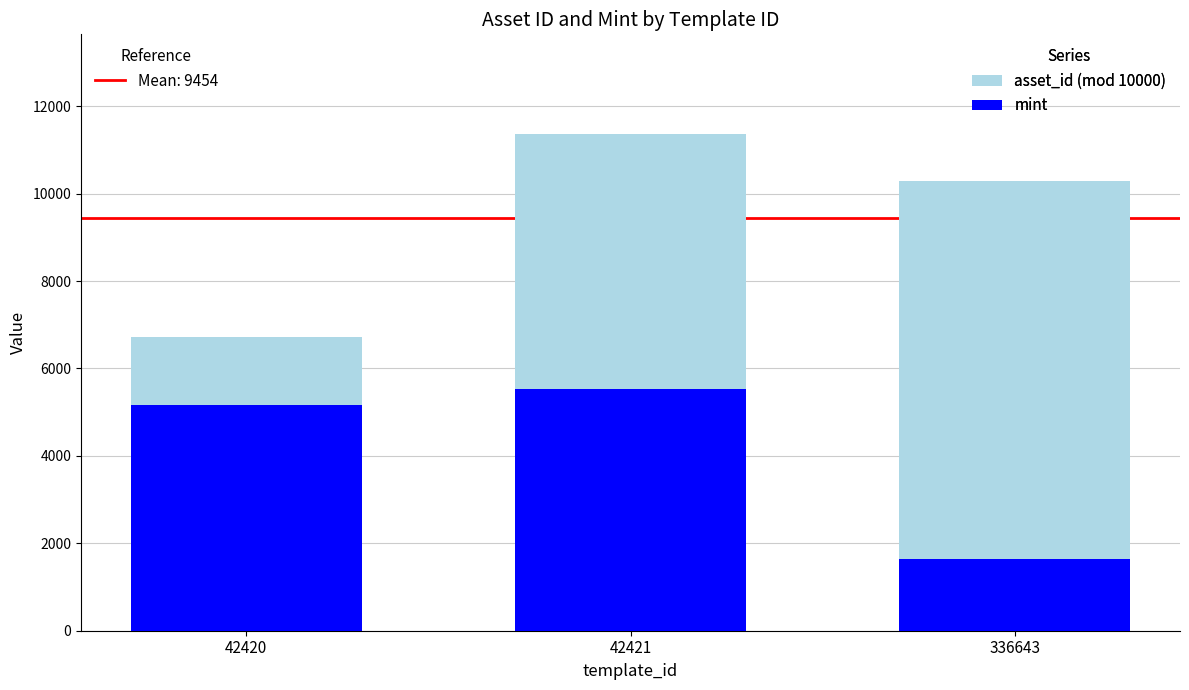

What is the total value across all series at 42421?

11371